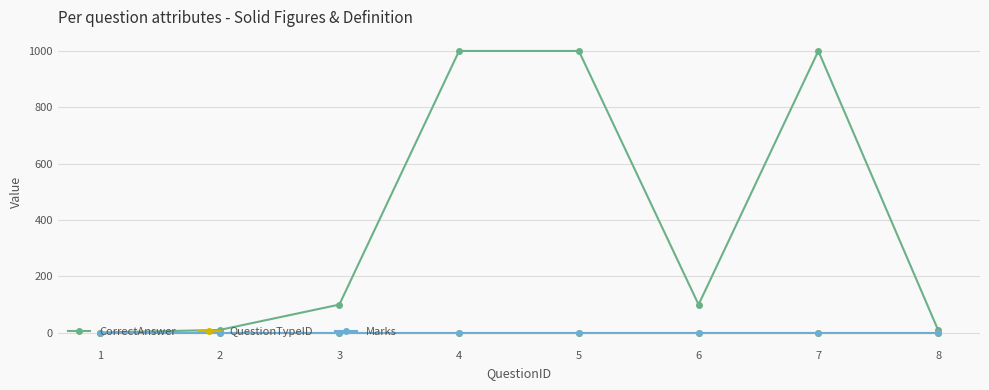

Which category has the highest value across all series?

4